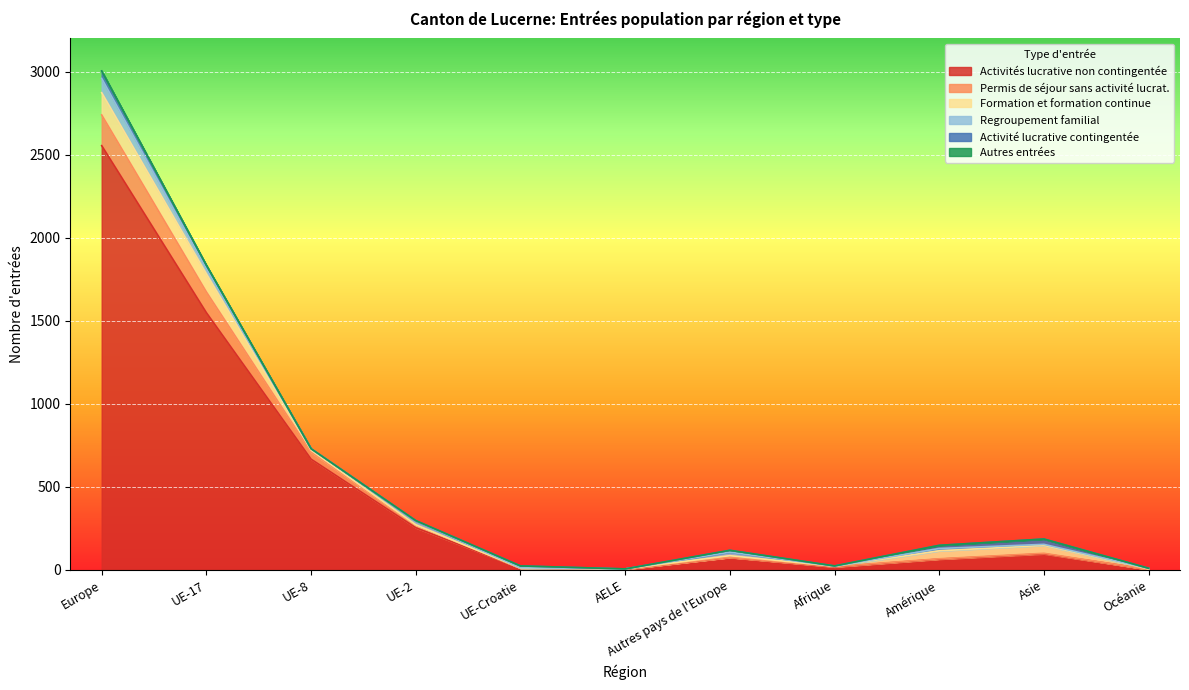

Reading left to right, transcribe all the data shown in this chart.

Activités lucrative non contingentée: 2554	1548	666	253	10	3	74	17	64	96	2
Permis de séjour sans activité lucrat.: 185	125	43	15	0	1	1	2	2	3	0
Formation et formation continue: 134	109	11	3	0	1	10	2	48	48	3
Regroupement familial: 86	32	9	22	2	0	21	0	14	6	3
Activité lucrative contingentée: 44	19	0	3	11	0	11	2	19	32	1
Autres entrées: 1	1	0	0	0	0	0	0	0	0	0